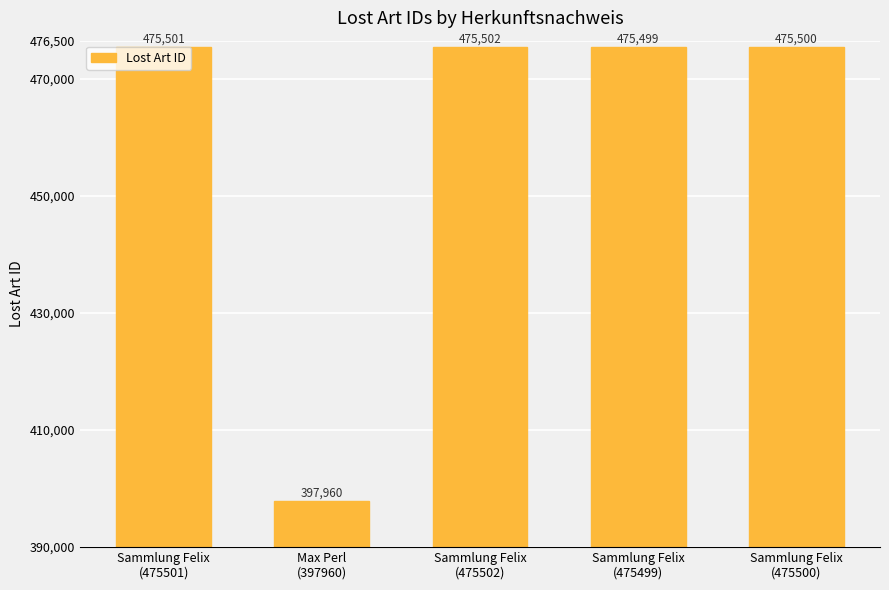

Reading left to right, what are all the values shown in this chart?

Sammlung Felix
(475501)=475501	Max Perl
(397960)=397960	Sammlung Felix
(475502)=475502	Sammlung Felix
(475499)=475499	Sammlung Felix
(475500)=475500